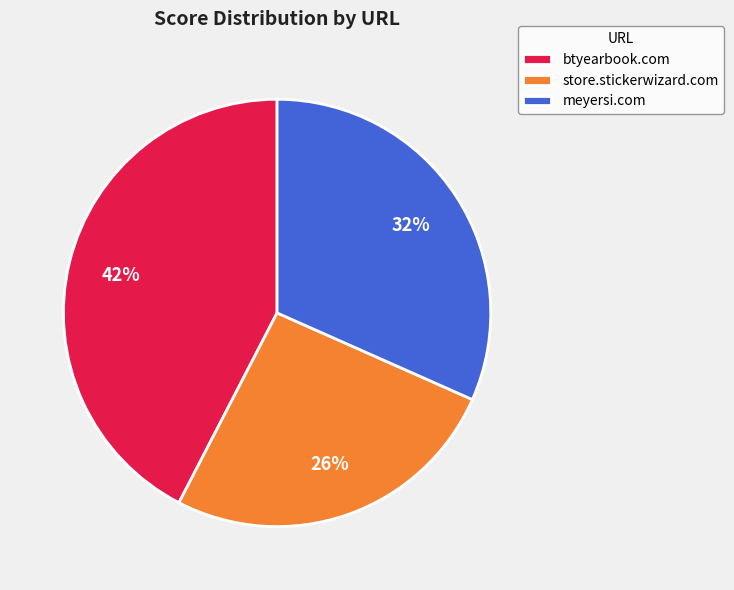

What percentage is the meyersi.com slice, to the nearest percent?

32%